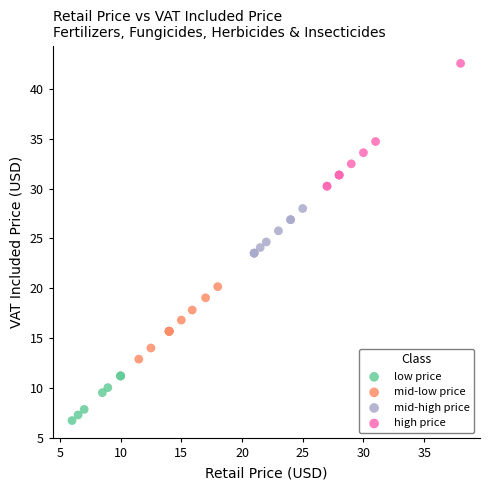

What are all the series names shown in the legend?

low price, mid-low price, mid-high price, high price